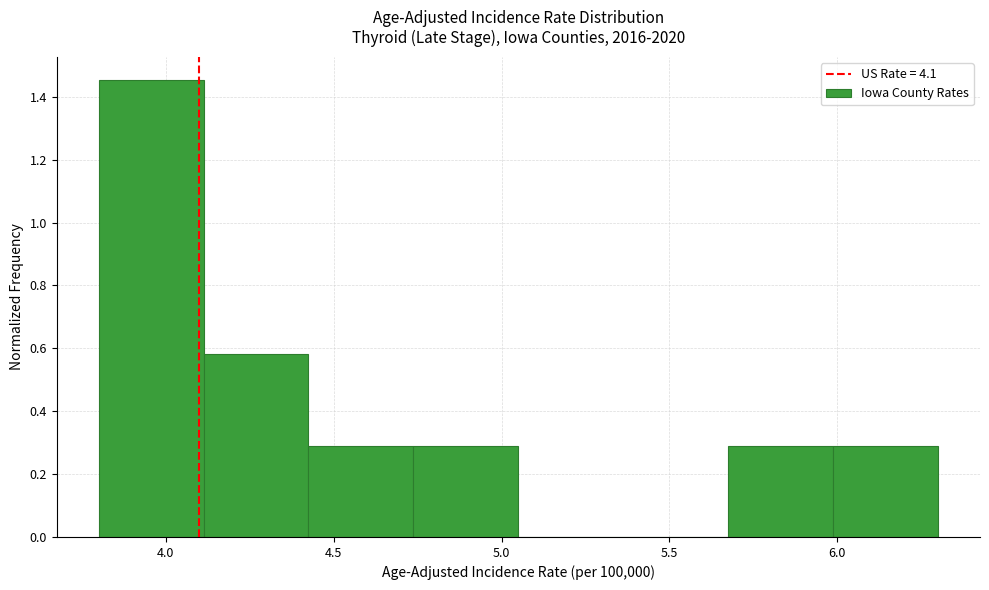

Reading left to right, transcribe this chart: for each bar, give the range it covers on the x-axis and its height. Neither the bar edges nor the heights are printed on the chart, so give them approximately, as read against the axes.

3.80 to 4.10: 1.46
4.10 to 4.45: 0.58
4.45 to 4.75: 0.30
4.75 to 5.05: 0.30
5.05 to 5.35: 0
5.35 to 5.70: 0
5.70 to 6.00: 0.30
6.00 to 6.30: 0.30